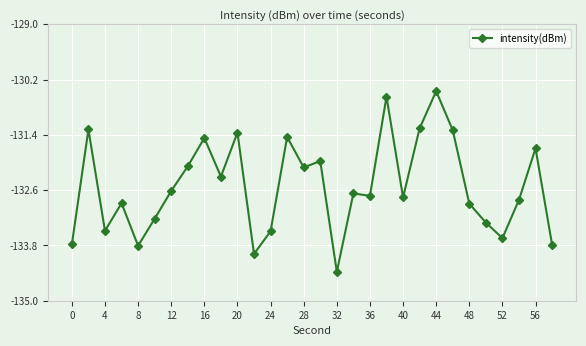

What is the minimum value shown in the chart?

-134.4